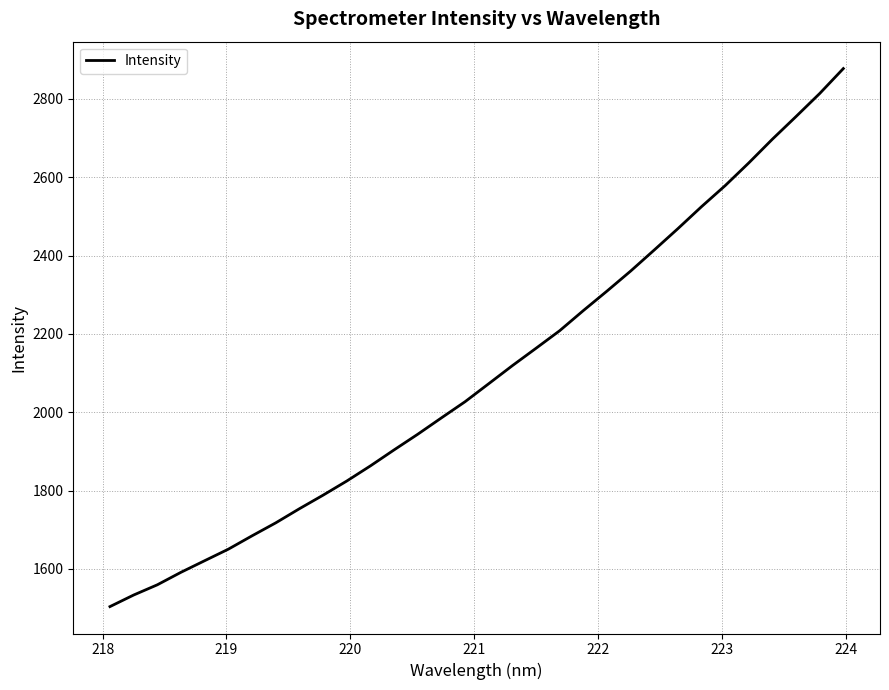

What is the difference between the maximum and minimum values?

1373.6